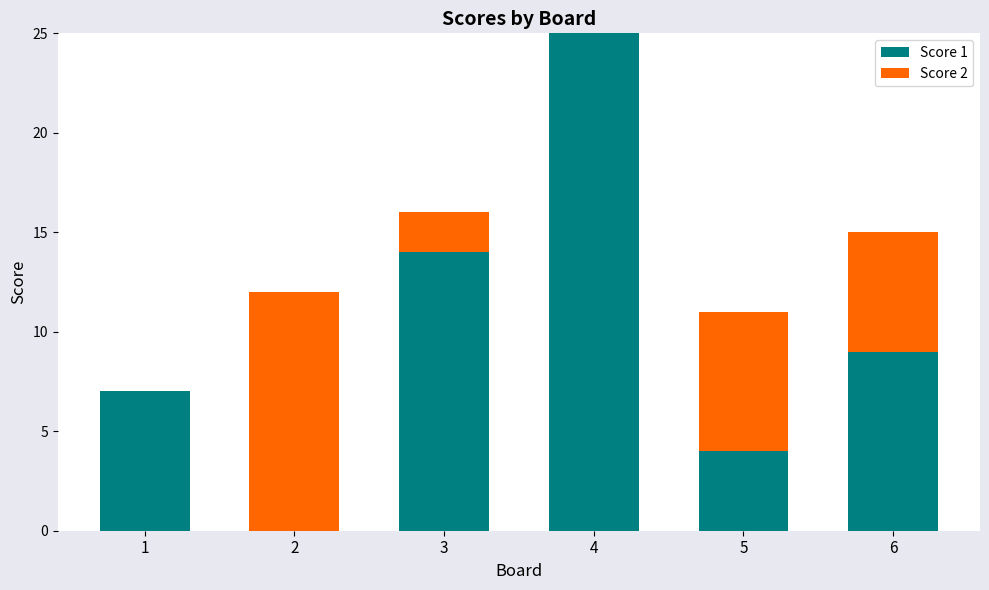

Count the number of data series in this chart.

2